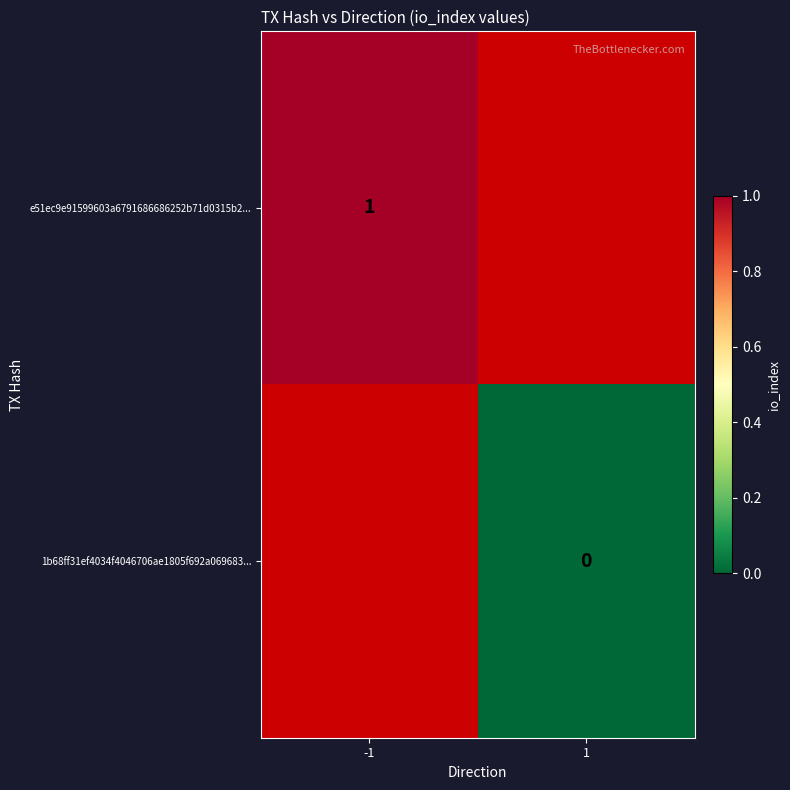

The value of e51ec9e91599603a6791686686252b71d0315b2... at -1 is 2. True or false?

False